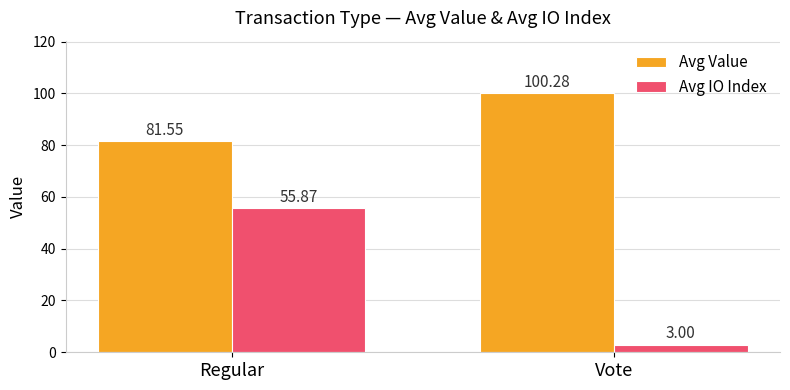

List the labels in order of Avg Value value, largest first.

Vote, Regular